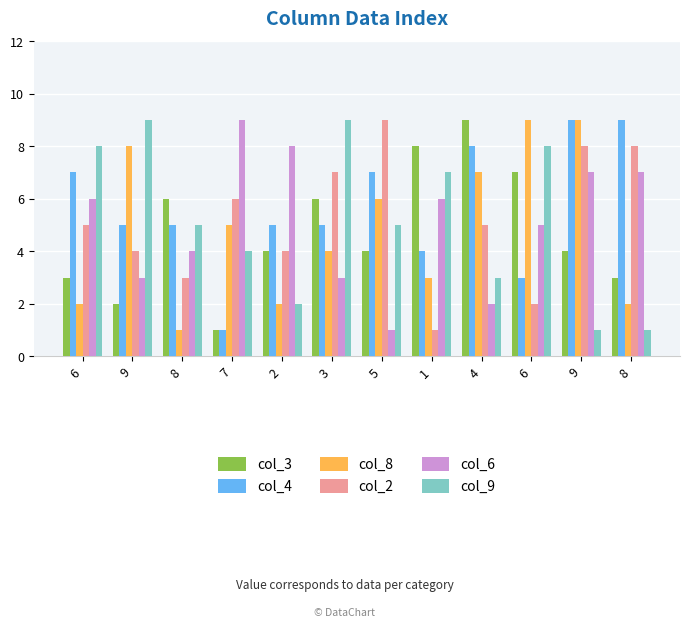

Count the number of categories in the chart.

12